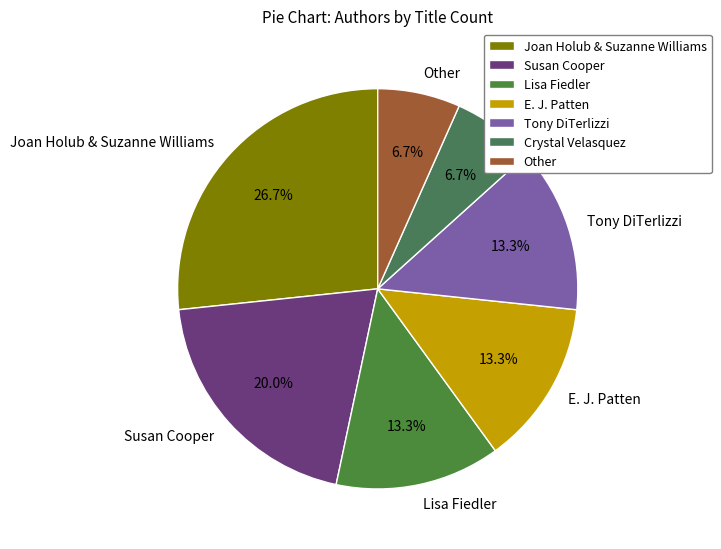

True or false: Other accounts for 7% of the total.

True